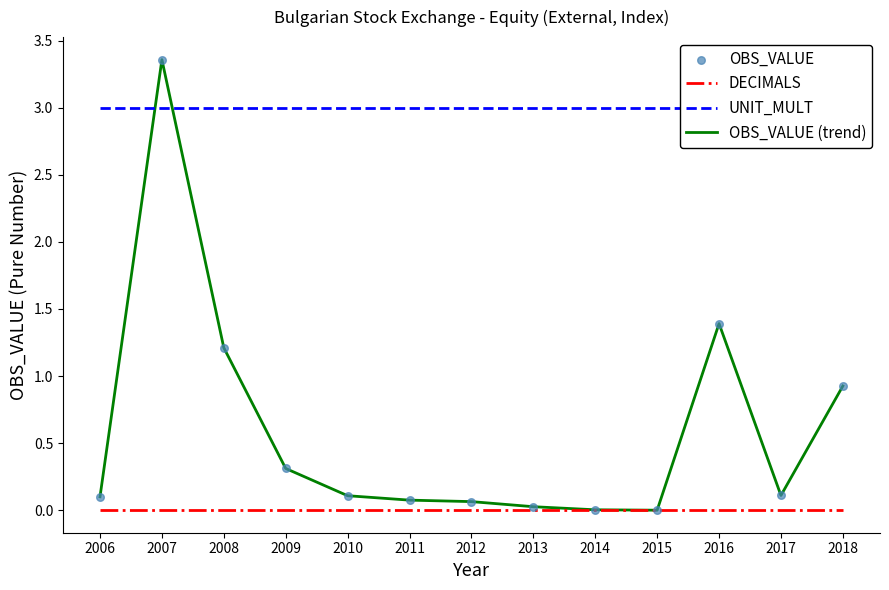

What is the total value across all series at 2008?

5.4